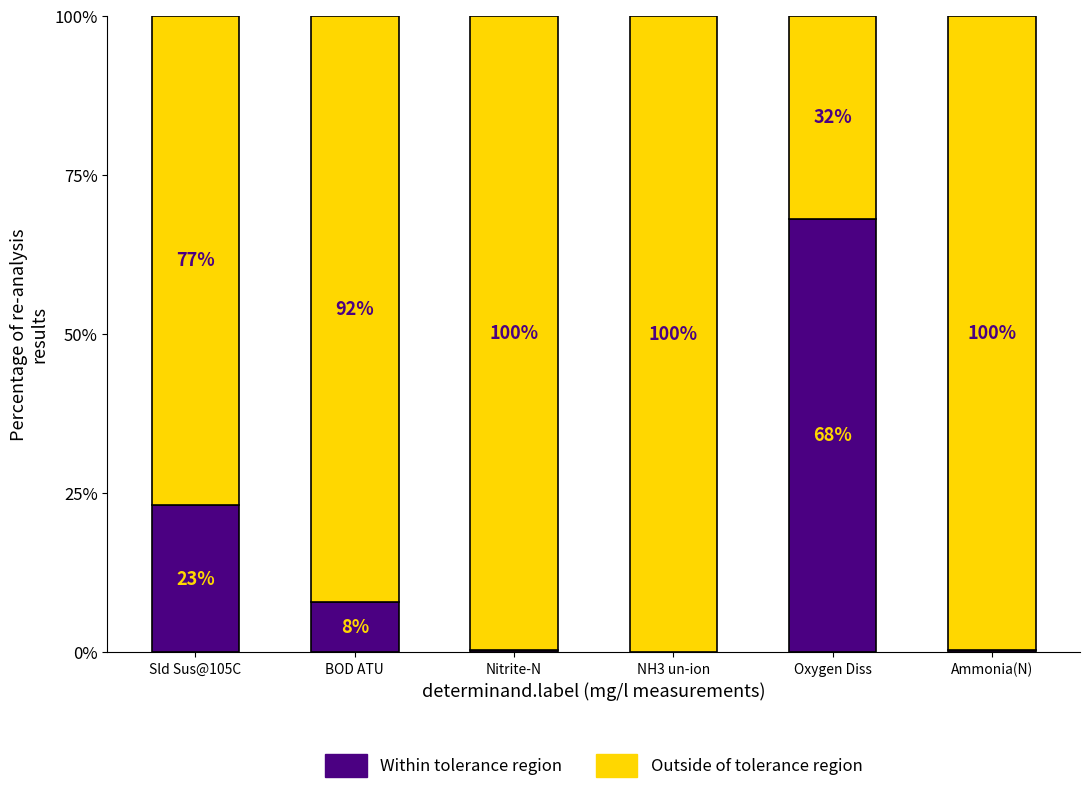

What is the total value across all series at Ammonia(N)?

100.0